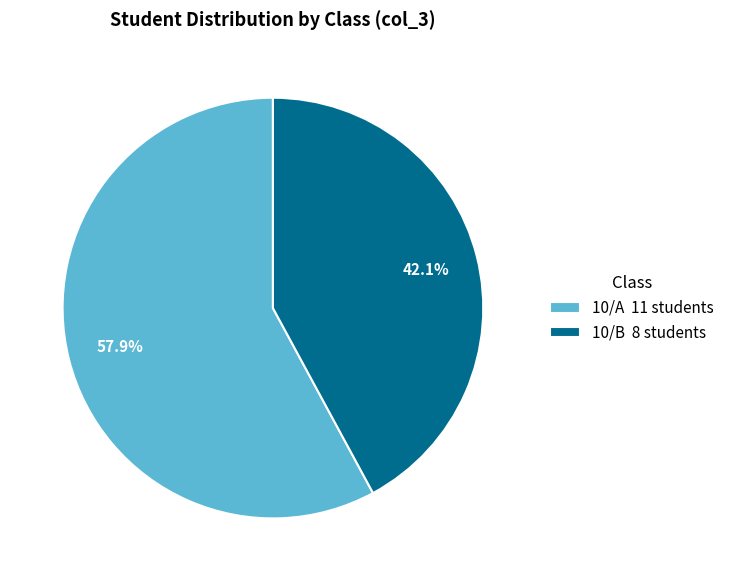

Which has a higher value, 10/A or 10/B?

10/A